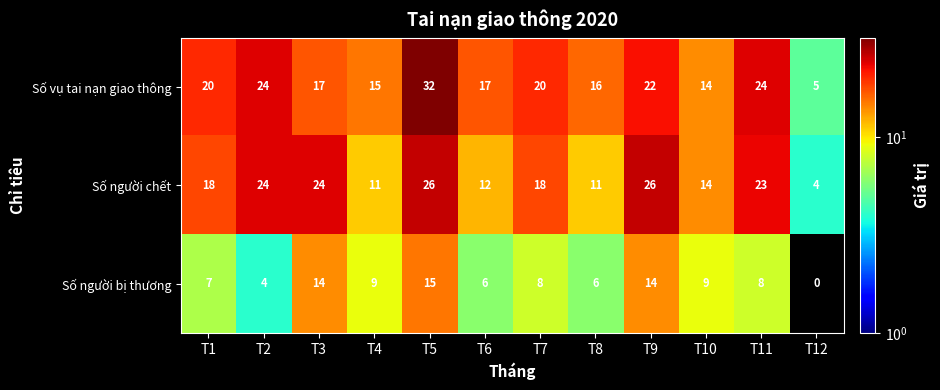

What is the approximate value of Số người chết at T1, to the nearest 5?

20